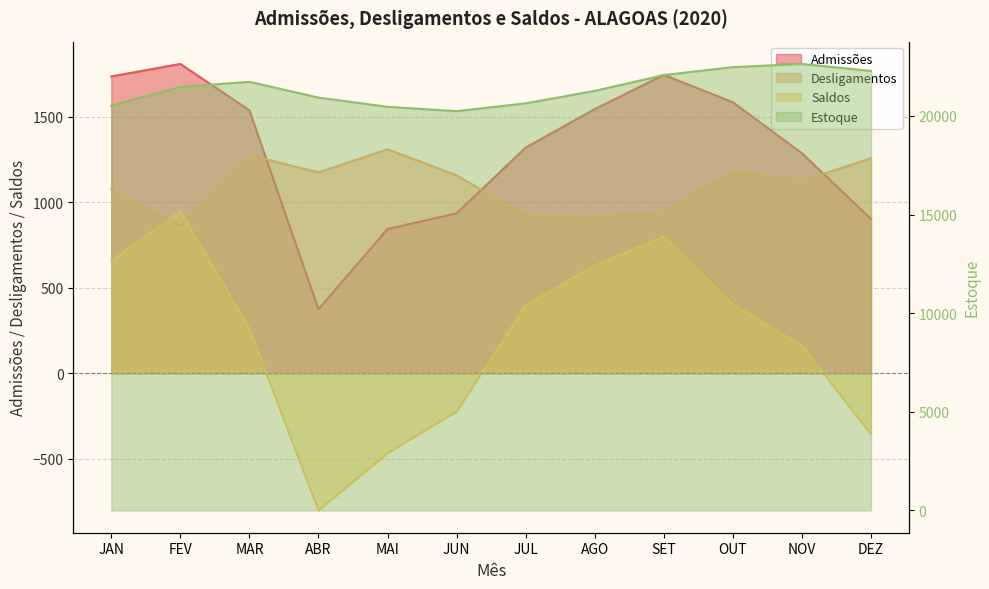

Reading left to right, what are all the values shown in this chart?

Admissões: 1737	1810	1539	375	845	936	1321	1546	1746	1586	1288	903
Desligamentos: 1079	862	1277	1176	1311	1159	923	915	946	1181	1127	1258
Saldos: 658	948	262	-801	-466	-223	398	631	800	405	161	-355
Estoque: 20519	21467	21729	20928	20462	20239	20637	21268	22068	22473	22634	22279